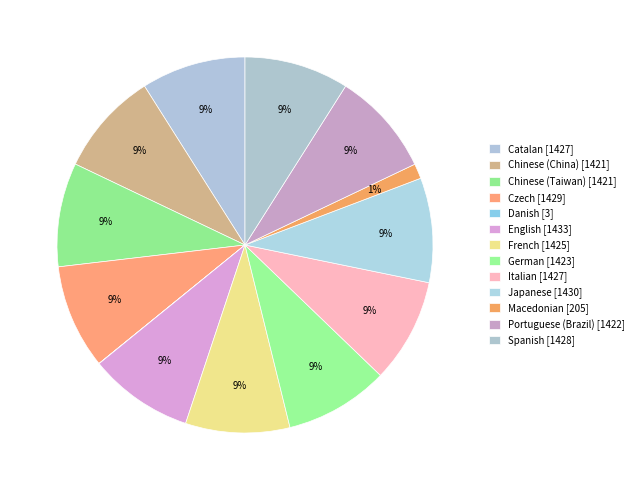

What percentage is the Chinese (Taiwan) slice, to the nearest percent?

9%